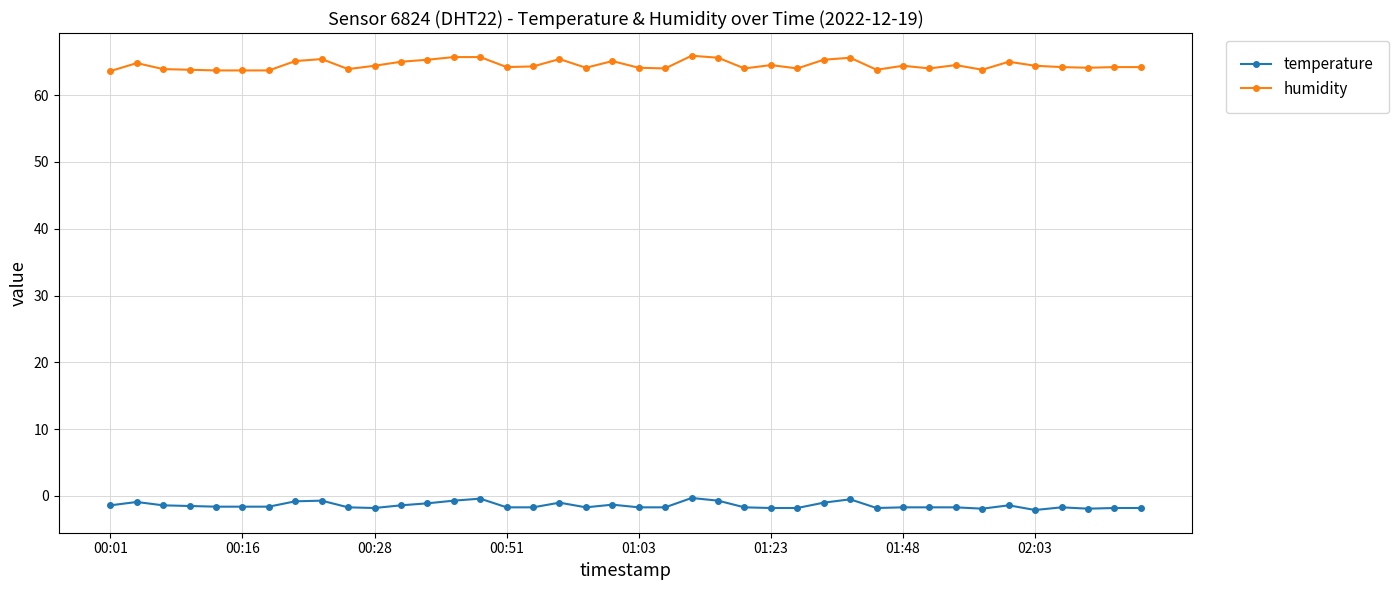

What is the greatest value displayed?

65.9